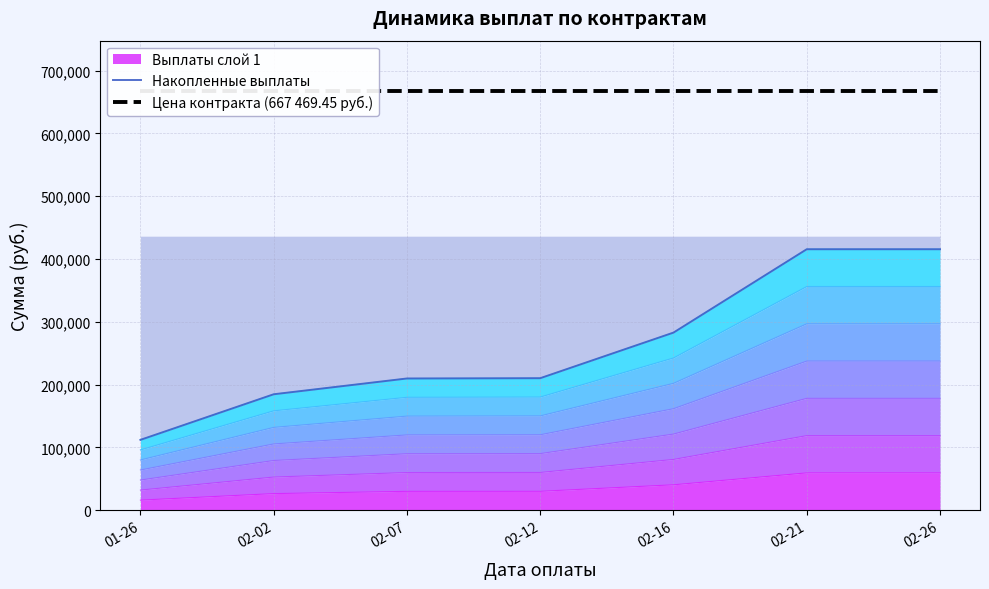

Does the chart have visible grid lines?

Yes